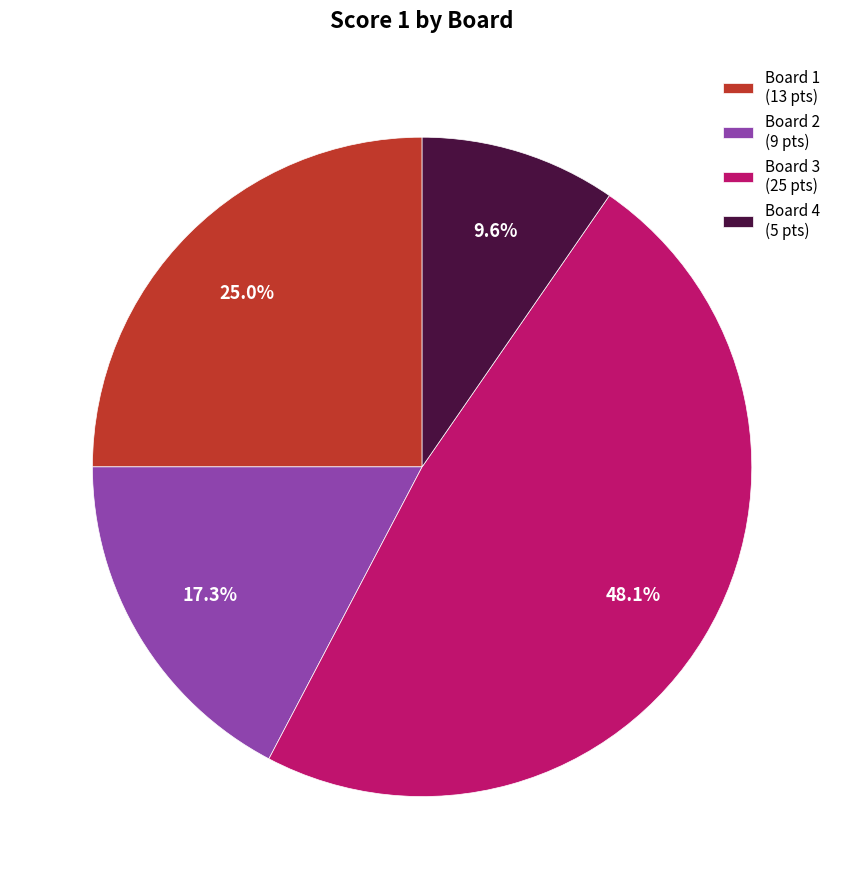

Between Board 1 (13 pts) and Board 2 (9 pts), which is larger?

Board 1 (13 pts)